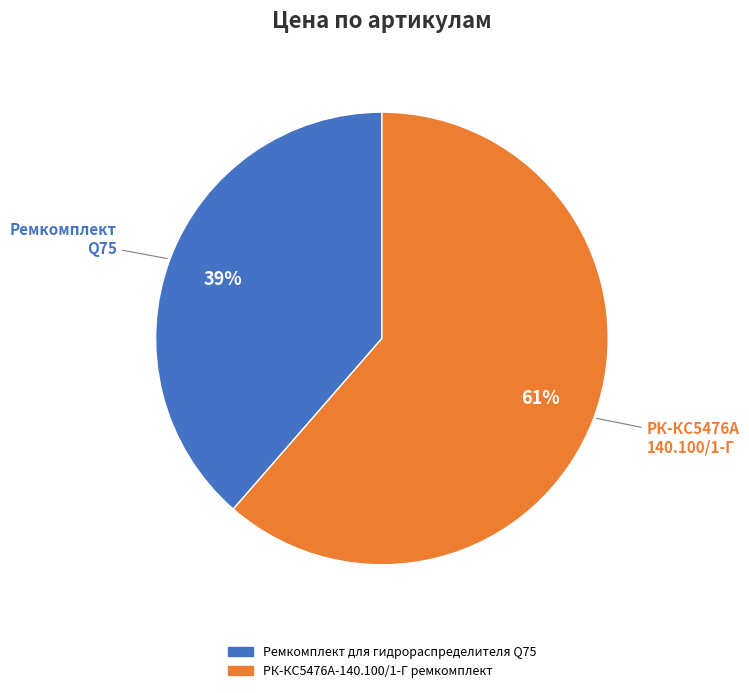

Which has a higher value, Ремкомплект для гидрораспределителя Q75 or РК-КС5476А-140.100/1-Г ремкомплект?

РК-КС5476А-140.100/1-Г ремкомплект